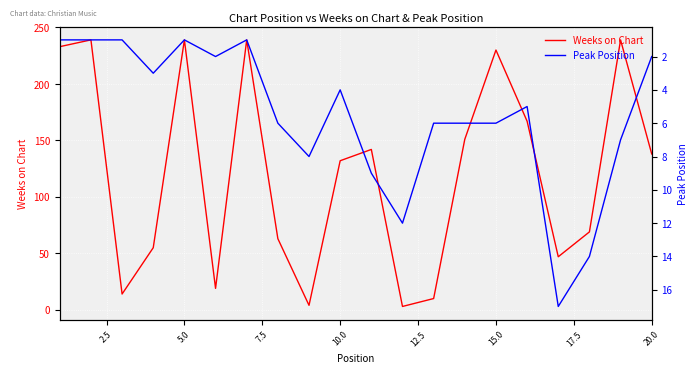

What are all the series names shown in the legend?

Weeks on Chart, Peak Position